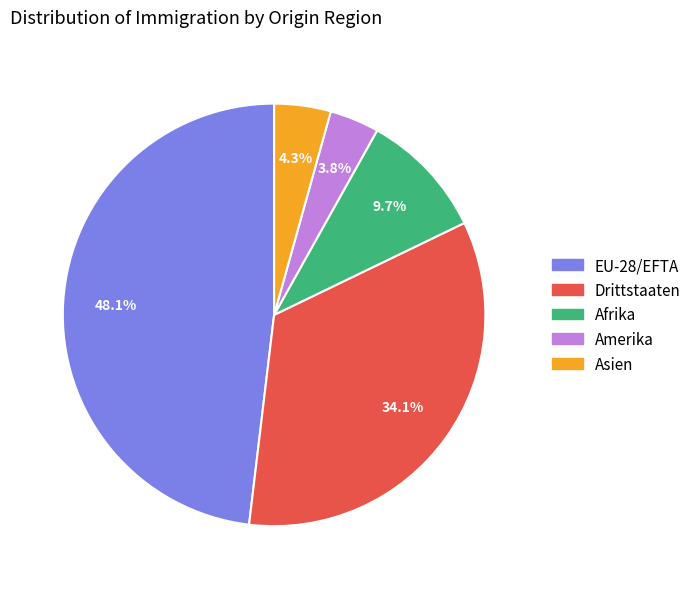

Is there a majority slice in this chart?

No